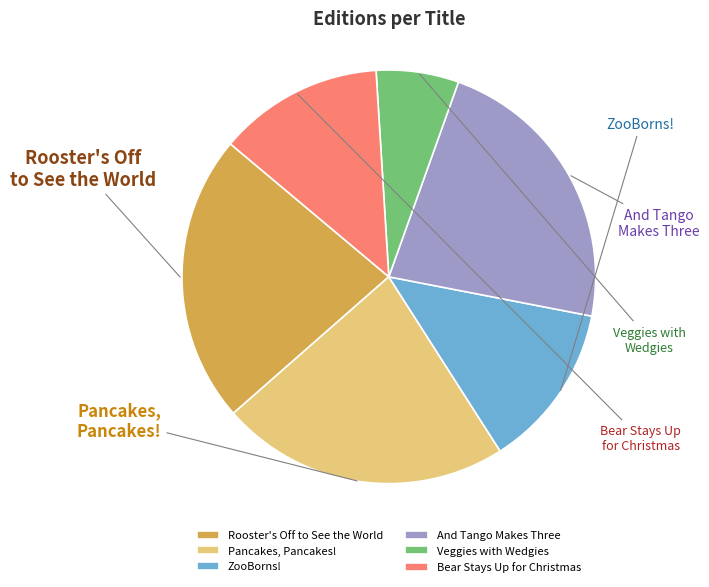

The And Tango Makes Three slice represents 23% of the pie. True or false?

True